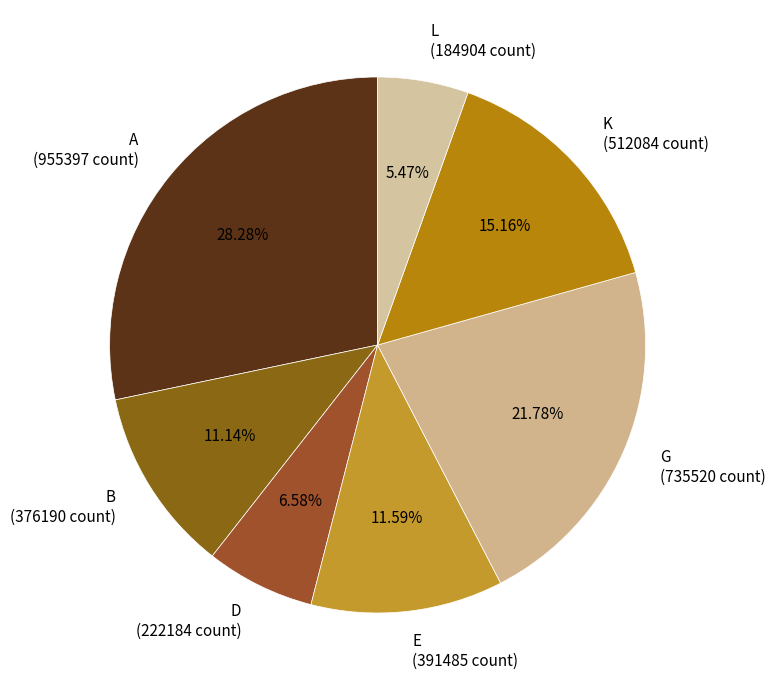

To the nearest percent, what portion does K represent?

15%